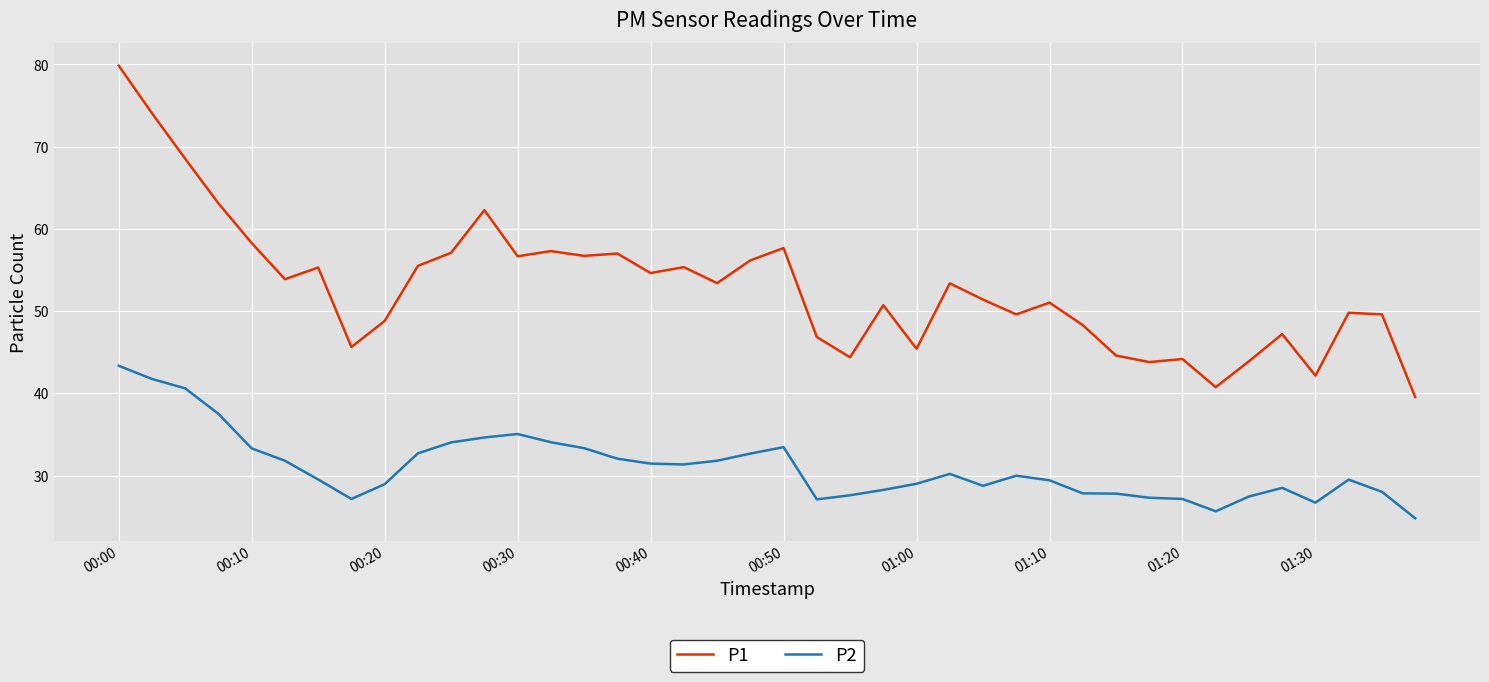

What is the average value of the P2 series?

31.0